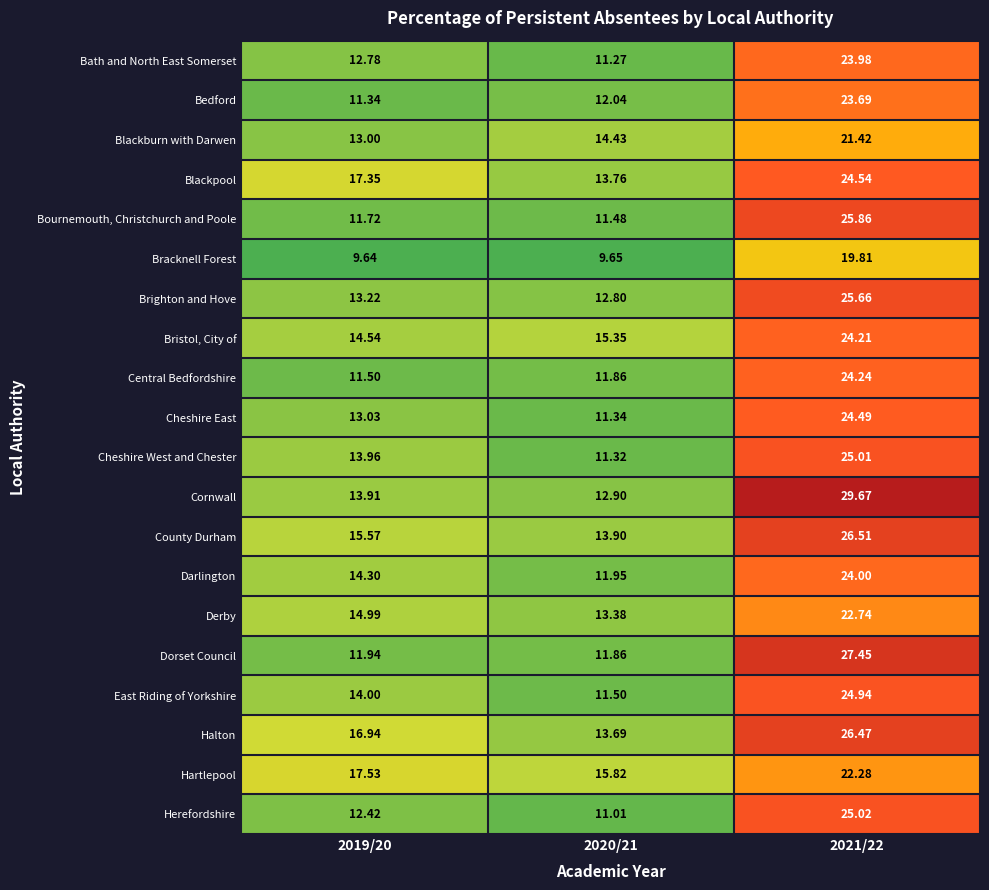

Rank the series at 2019/20 from highest to lowest value.

Hartlepool, Blackpool, Halton, County Durham, Derby, Bristol, City of, Darlington, East Riding of Yorkshire, Cheshire West and Chester, Cornwall, Brighton and Hove, Cheshire East, Blackburn with Darwen, Bath and North East Somerset, Herefordshire, Dorset Council, Bournemouth, Christchurch and Poole, Central Bedfordshire, Bedford, Bracknell Forest